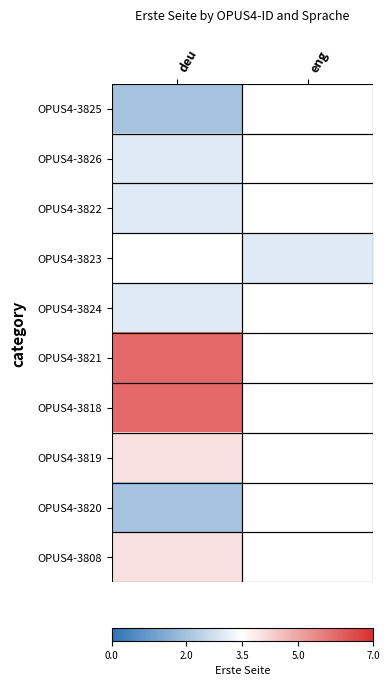

Read the OPUS4-3823 value at eng.

3.0